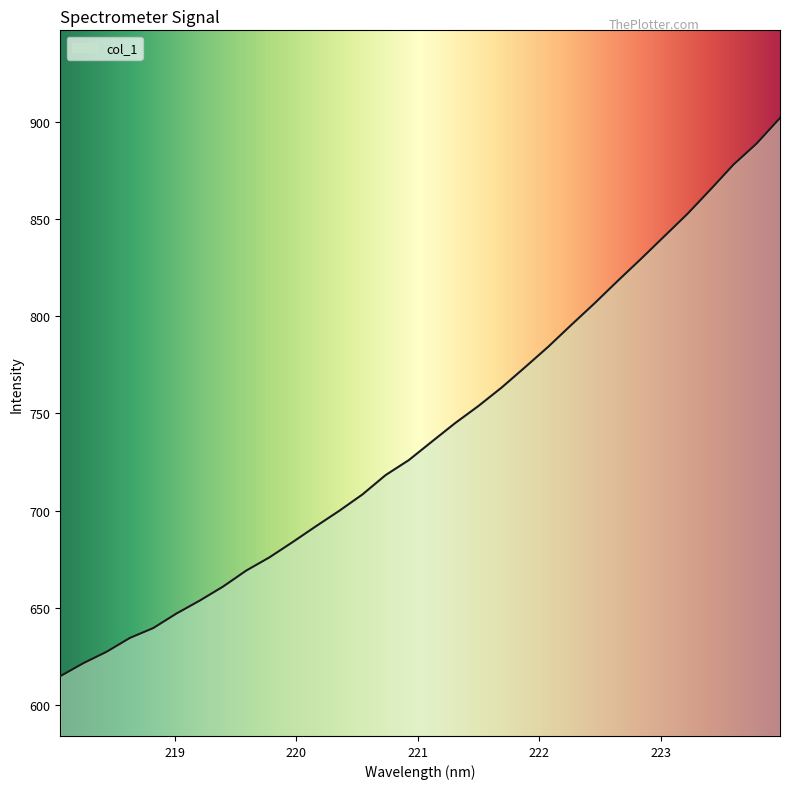

What is the difference between the maximum and minimum values?

286.9